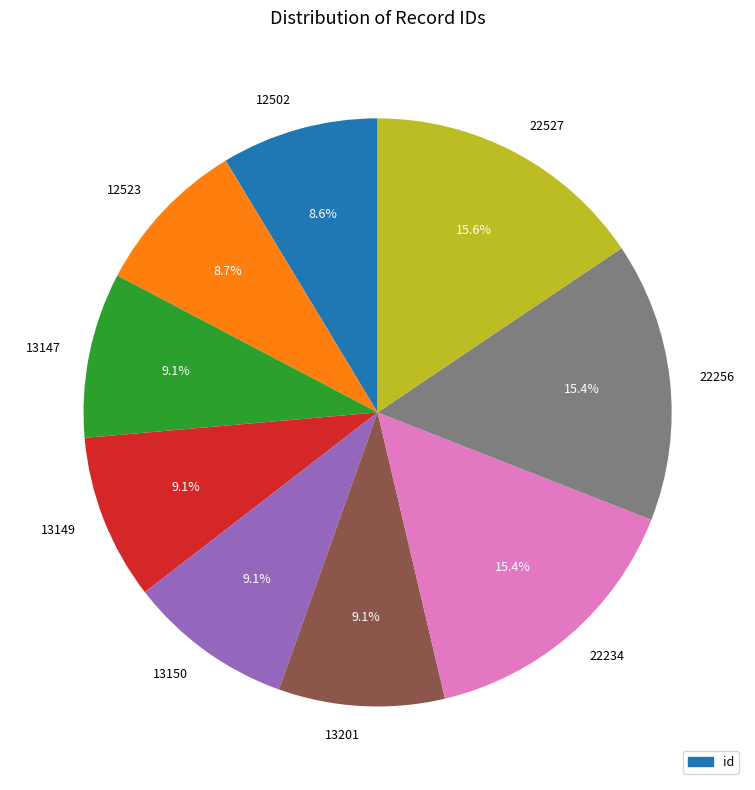

Between 13150 and 22256, which is larger?

22256